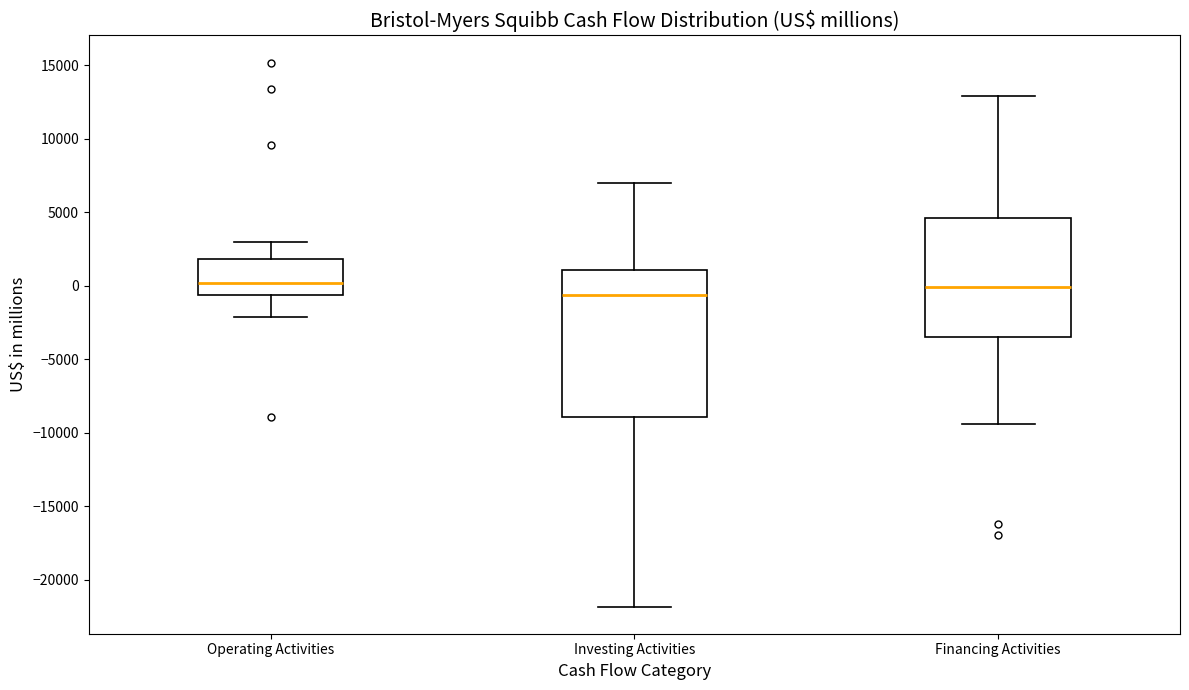

Reading left to right, transcribe this box plot: for each box, give where its median line is, the range the box spans, and where its two whiskers end, as read against the y-axis. The values are not printed on the chart, so give them approximately, as read against the axis.

Operating Activities: median 0, box -500 to 2000, whiskers -2000 to 3000
Investing Activities: median -500, box -9000 to 1000, whiskers -22000 to 7000
Financing Activities: median 0, box -3500 to 4500, whiskers -9500 to 13000